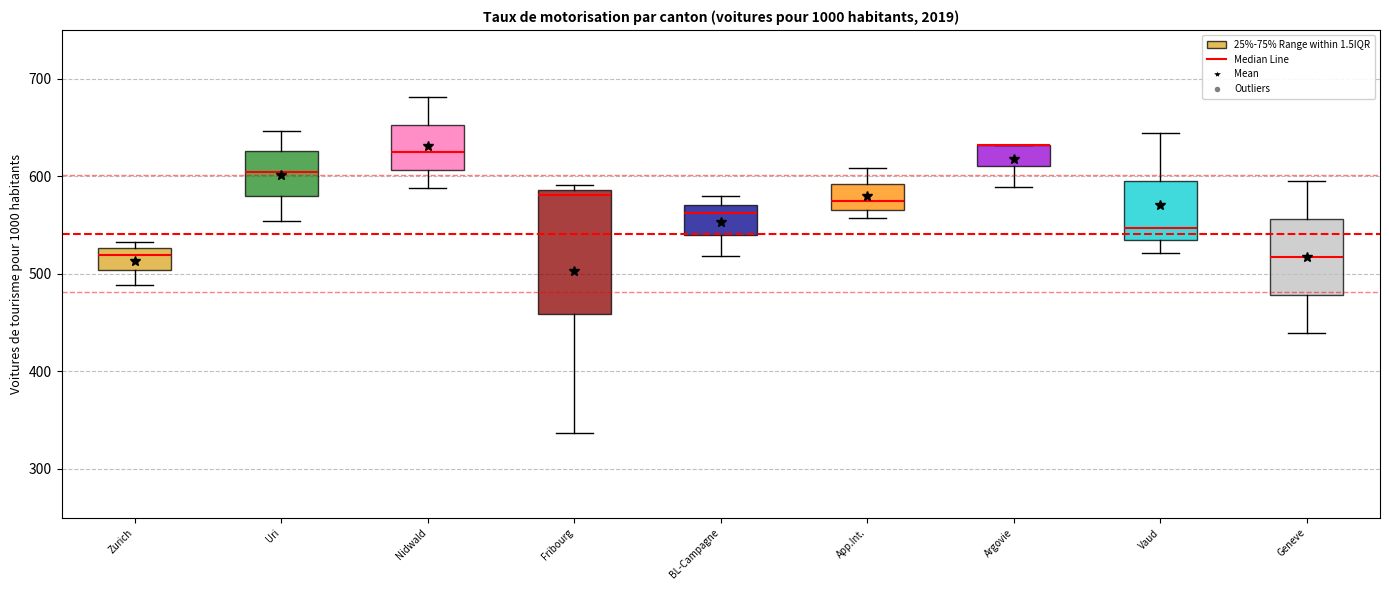

Reading left to right, read every box against the y-axis: the position of its median line, the range the box covers, and the ends of its whiskers. The values are not printed on the chart, so give them approximately, as read against the axis.

Zurich: median 520, box 500 to 530, whiskers 490 to 530 (just above the box's upper edge)
Uri: median 600, box 580 to 630, whiskers 550 to 650
Nidwald: median 620, box 610 to 650, whiskers 590 to 680
Fribourg: median 580, box 460 to 590, whiskers 340 to 590 (just above the box's upper edge)
BL-Campagne: median 560, box 540 to 570, whiskers 520 to 580
App.Int.: median 570 (just above the box's lower edge), box 570 to 590, whiskers 560 to 610
Argovie: median 630 (drawn on the box's upper edge), box 610 to 630, whiskers 590 to 630
Vaud: median 550, box 530 to 600, whiskers 520 to 640
Geneve: median 520, box 480 to 560, whiskers 440 to 600